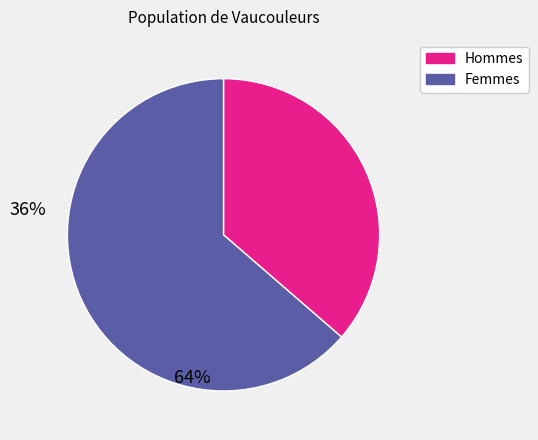

Is there any slice that represents more than half of the pie?

Yes